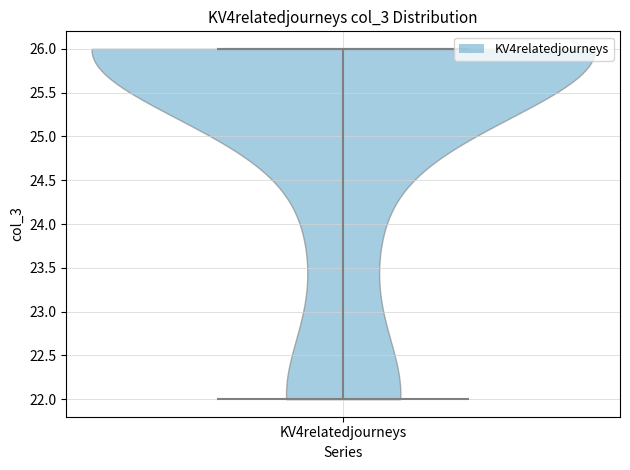

Read this violin plot against the y-axis: where its median line is, and the lowest and highest points the violin reaches. The values are not printed on the chart, so give them approximately, as read against the axis.

median line 26, lowest point 22, highest point 26